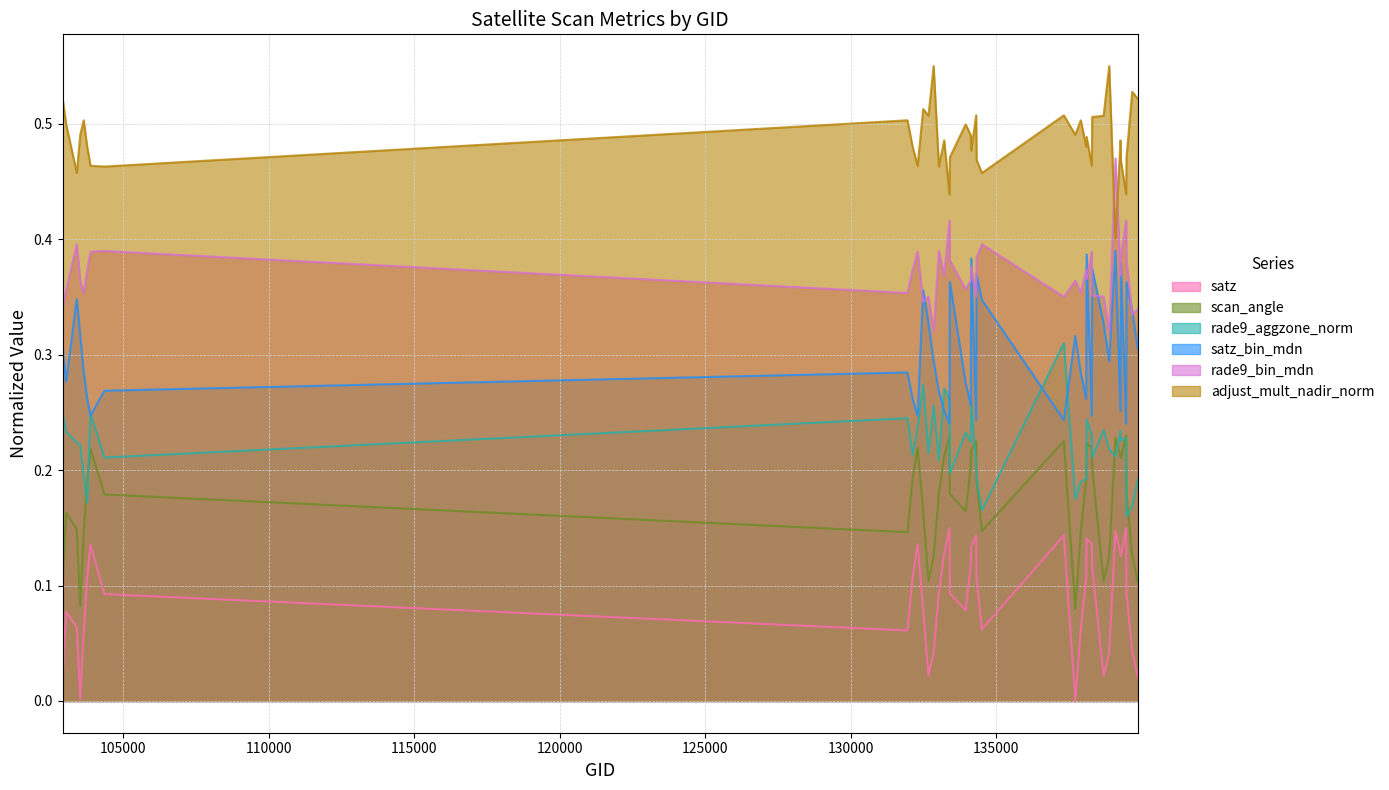

True or false: scan_angle has a value of 0.2 at 139672.

False